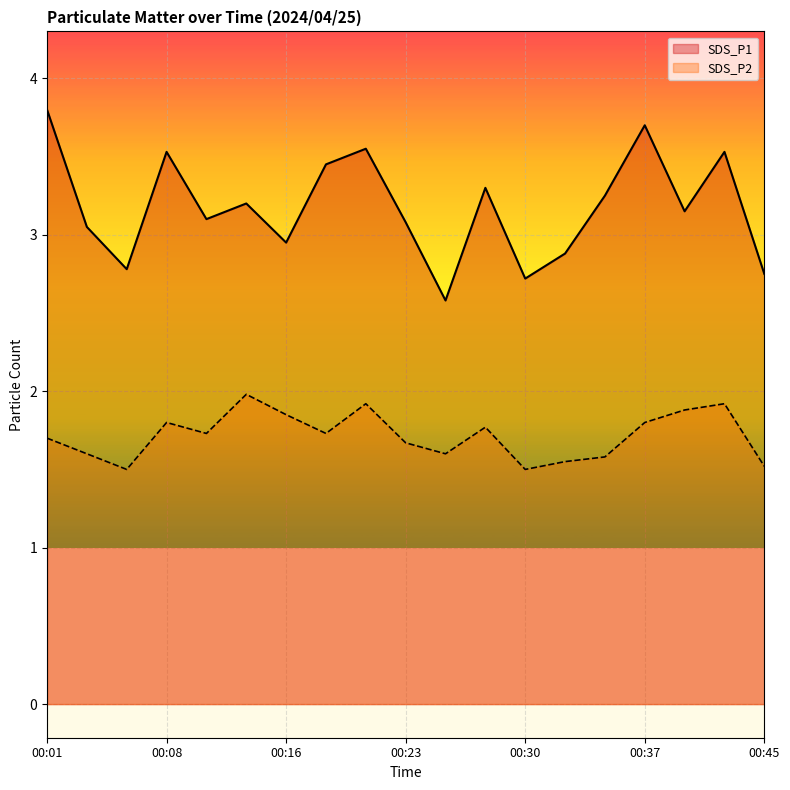

True or false: SDS_P2 and SDS_P1 intersect in this chart.

False